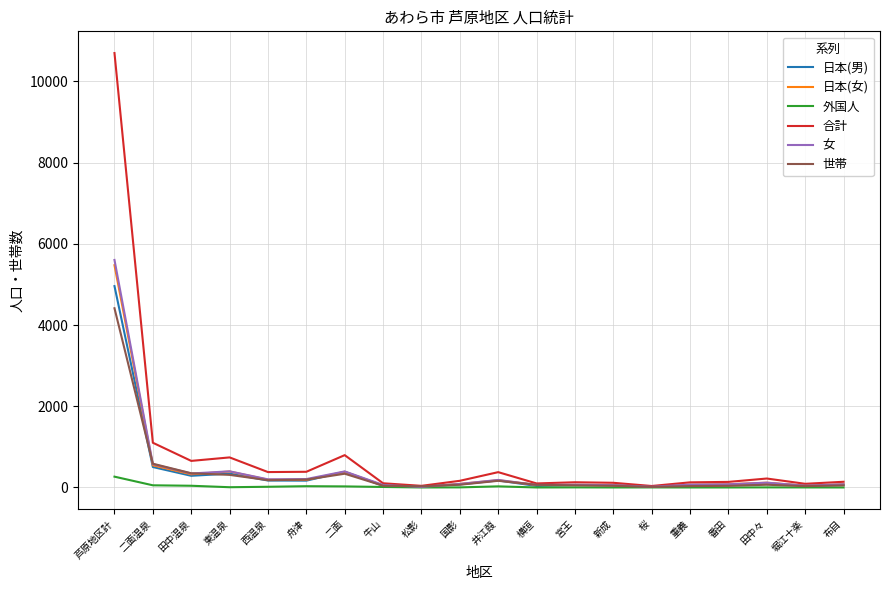

What is the difference between the maximum and minimum values in the 日本(男) series?

4939